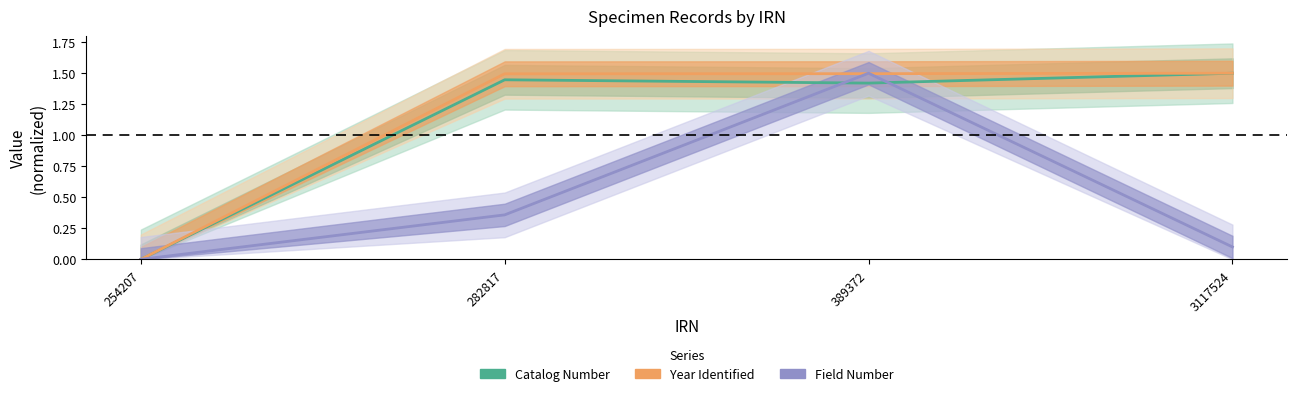

Reading left to right, transcribe all the data shown in this chart.

Catalog Number: 0.0	1.4	1.4	1.5
Year Identified: 0.0	1.5	1.5	1.5
Field Number: 0.0	0.4	1.5	0.1